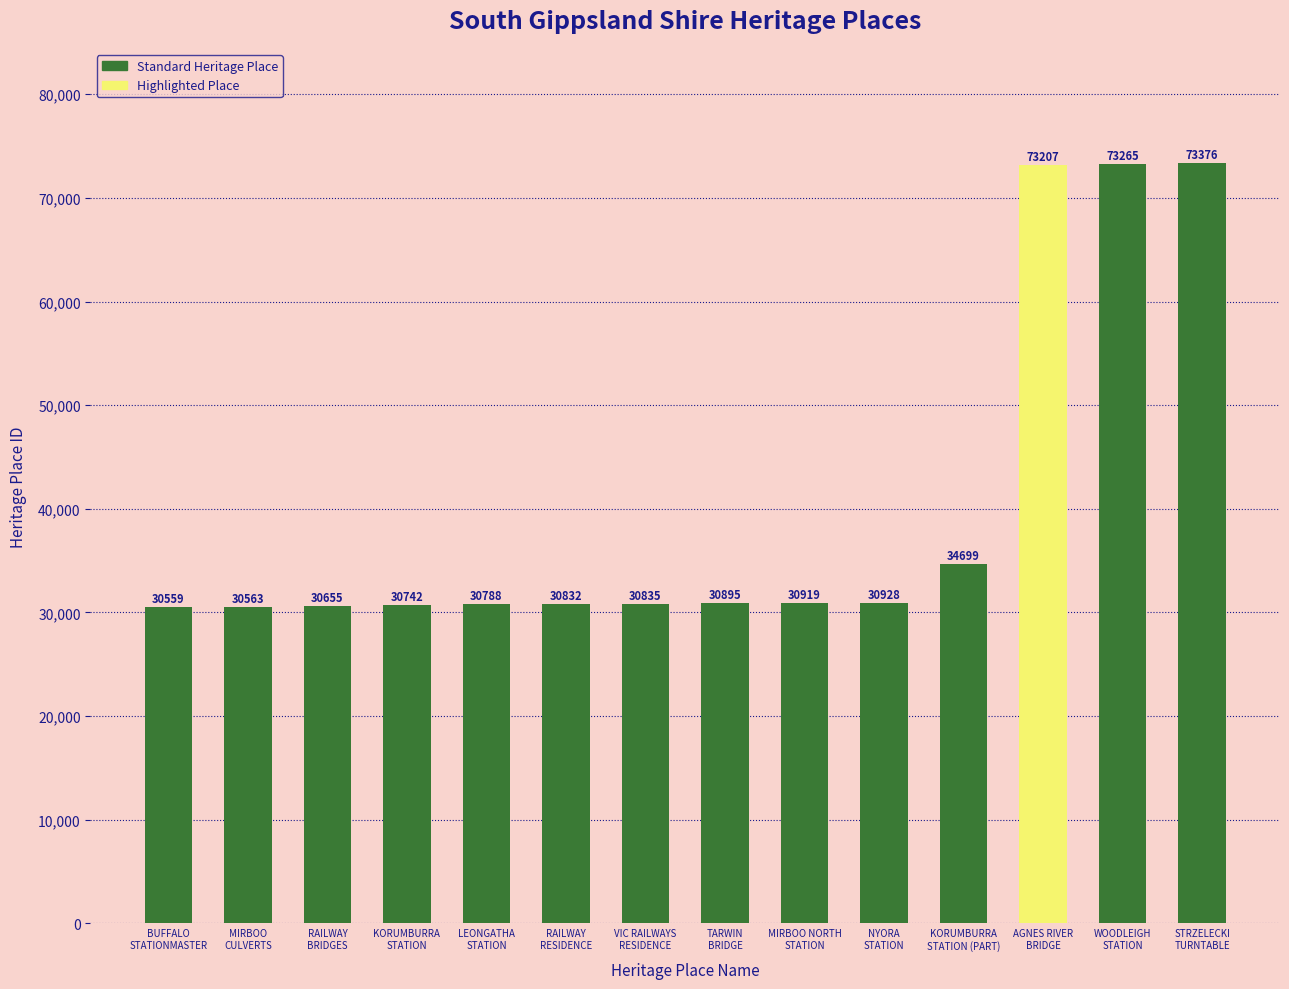

What is the change in value from TARWIN
BRIDGE to KORUMBURRA
STATION (PART)?

+3804